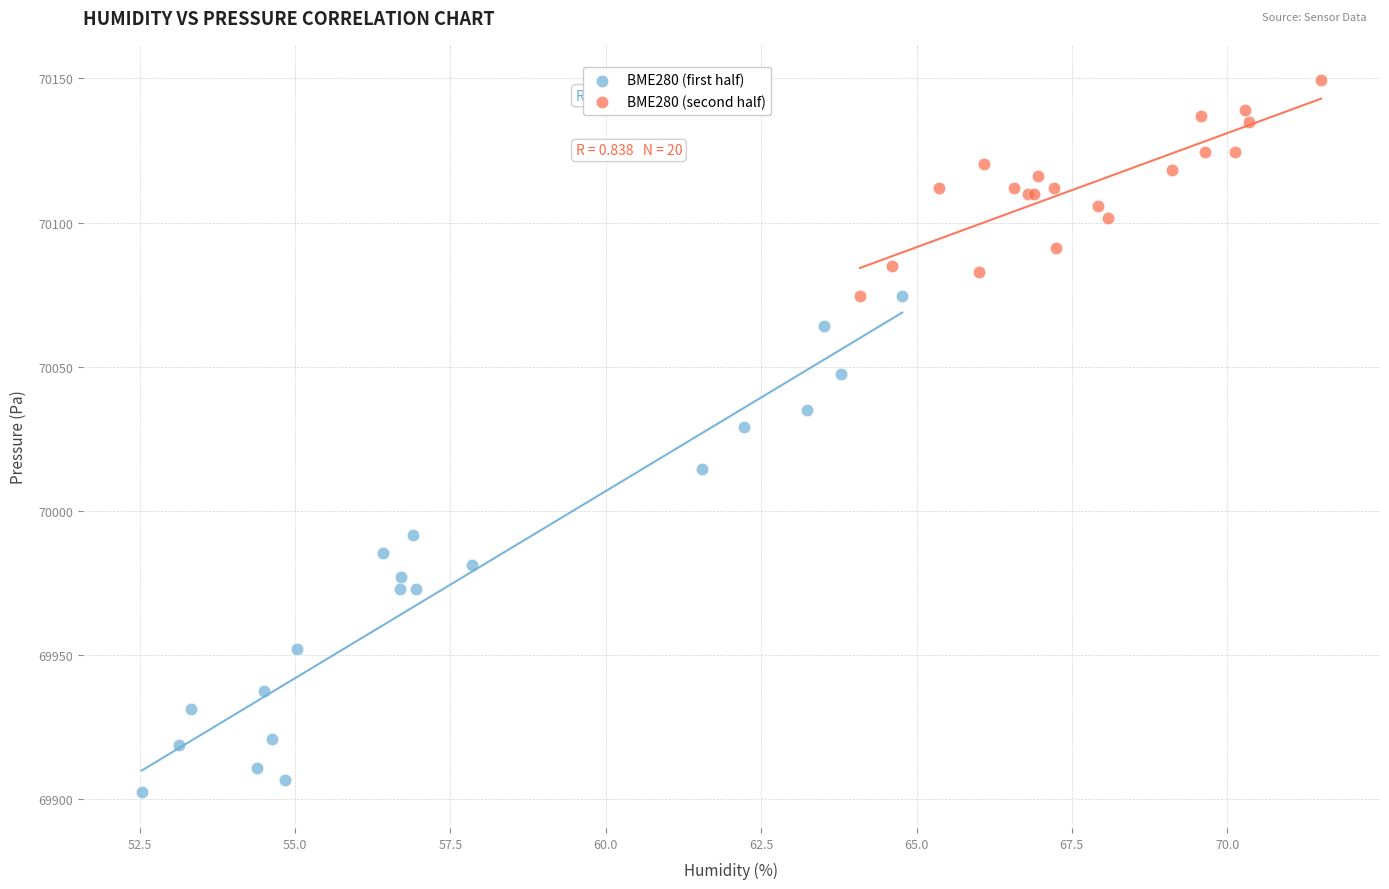

Which series reaches the minimum Y coordinate?

BME280 (first half)